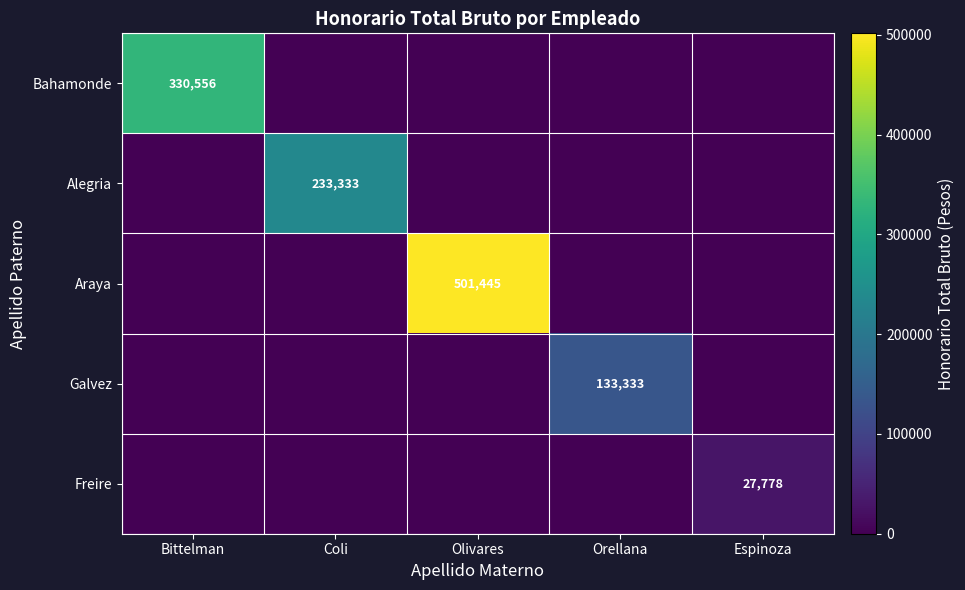

The value of Bahamonde at Bittelman is 330556. True or false?

True